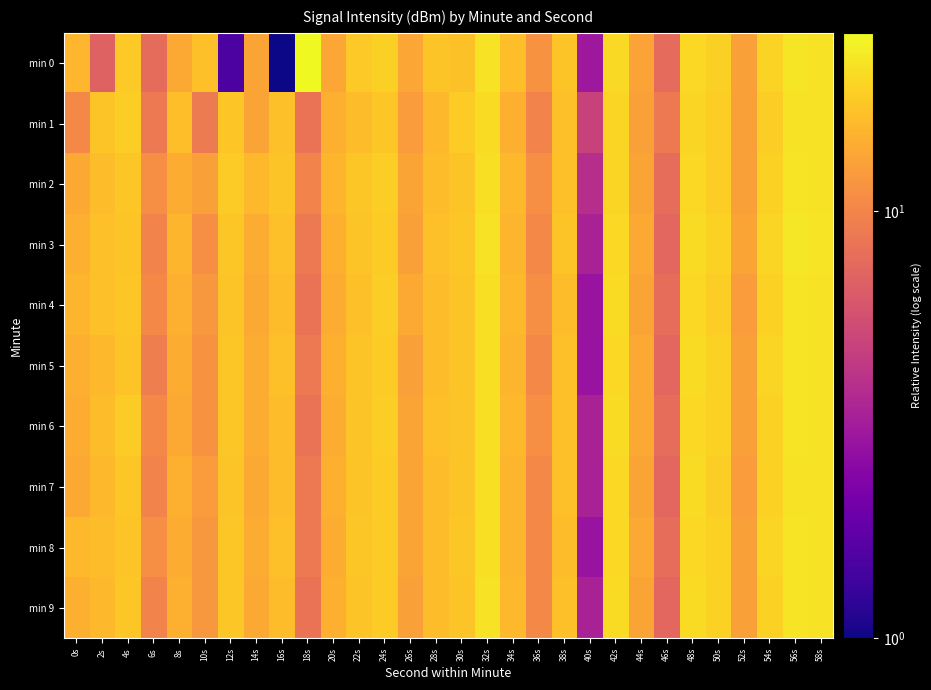

At how many categories does at least one series exceed 11?

27